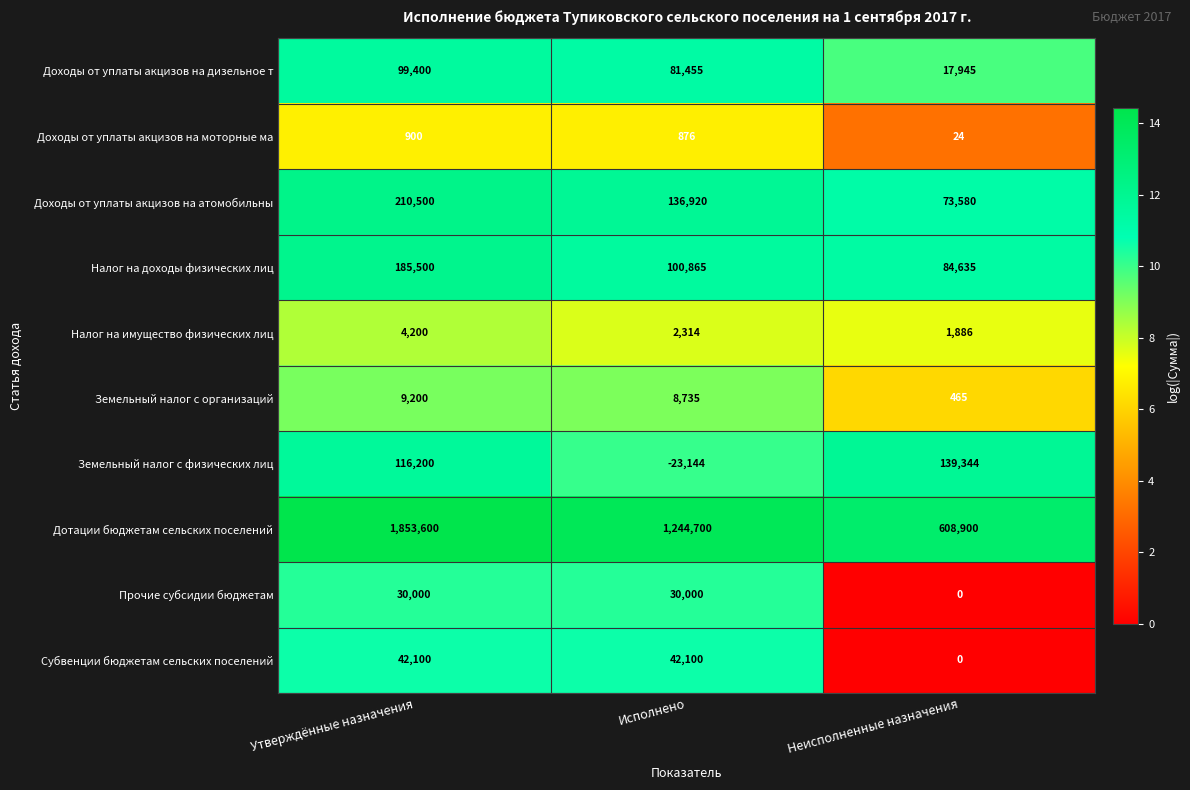

Rank the series at Исполнено from lowest to highest value.

Земельный налог с физических лиц, Доходы от уплаты акцизов на моторные ма, Налог на имущество физических лиц, Земельный налог с организаций, Прочие субсидии бюджетам, Субвенции бюджетам сельских поселений, Доходы от уплаты акцизов на дизельное т, Налог на доходы физических лиц, Доходы от уплаты акцизов на атомобильны, Дотации бюджетам сельских поселений